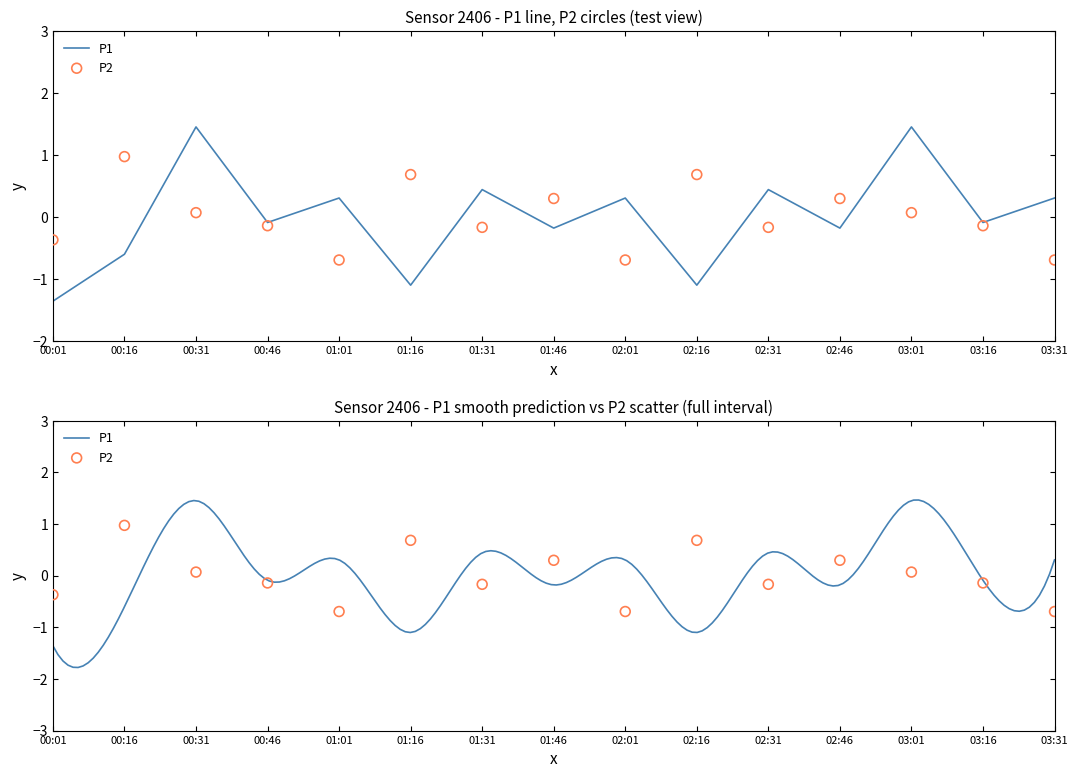

At how many categories does at least one series exceed 1?

2